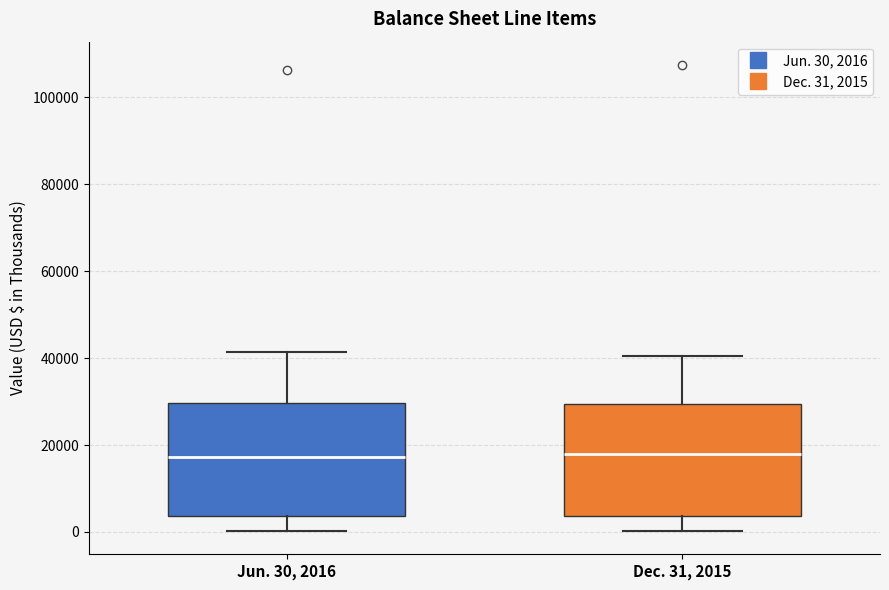

Where is the lower edge of the box for Jun. 30, 2016 on the y-axis? The values are not printed on the chart, so give them approximately, as read against the axis.

4000